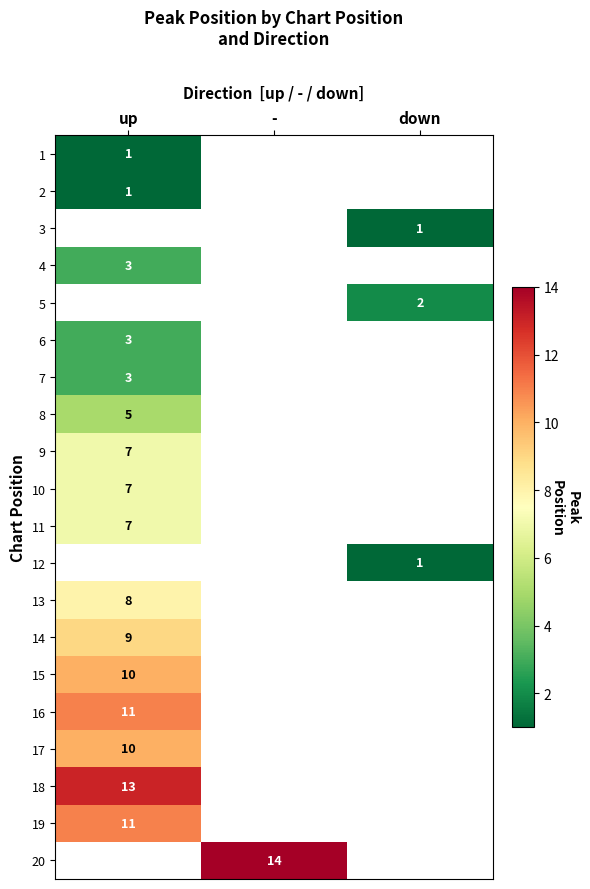

At how many categories does at least one series exceed 12?

2